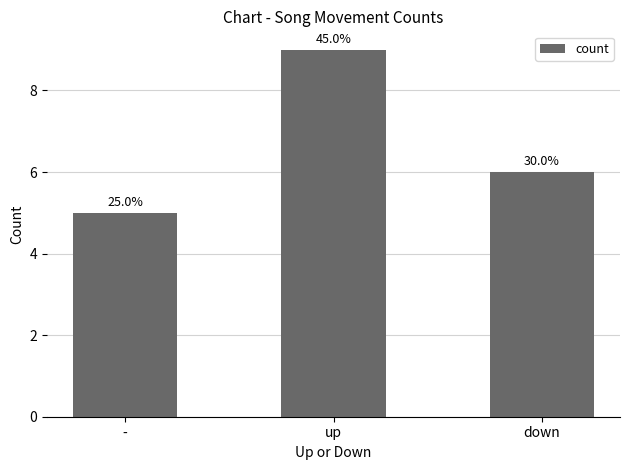

Are the bars horizontal?

No